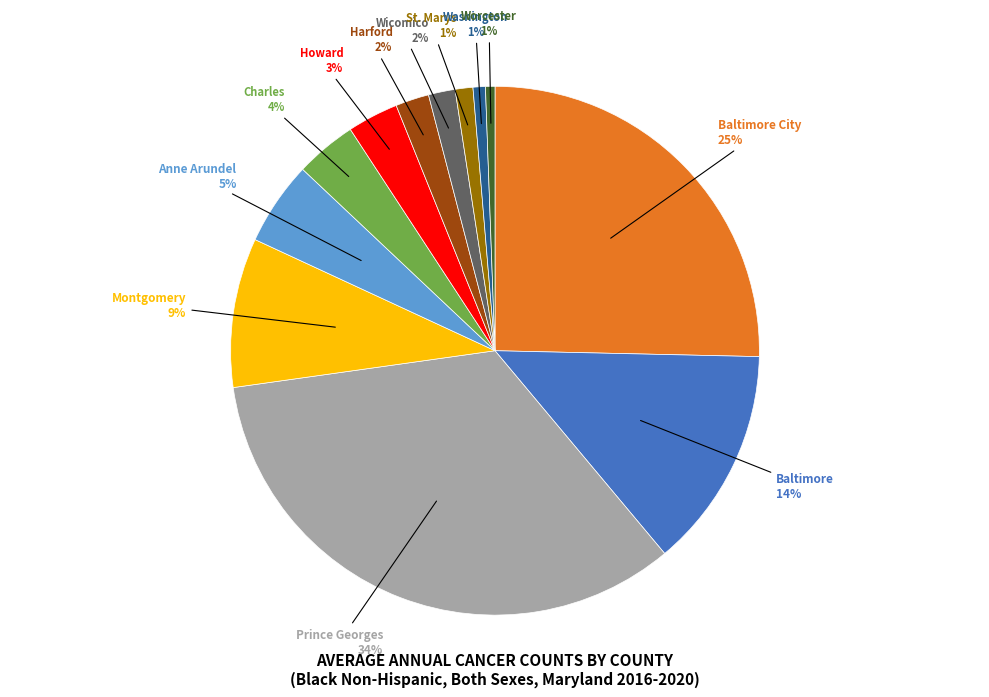

To the nearest percent, what is the difference between the largest and smallest slice percentages?

33%